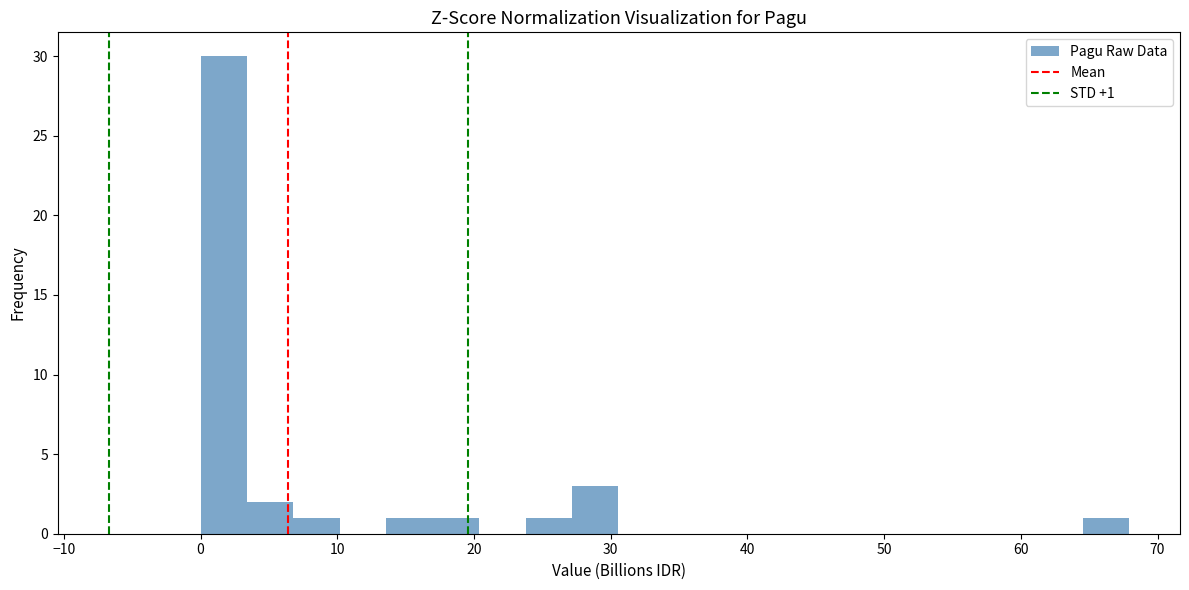

Around what value on the x-axis is the tallest bar? Give the approximate position of its centre, as read against the axis.

2